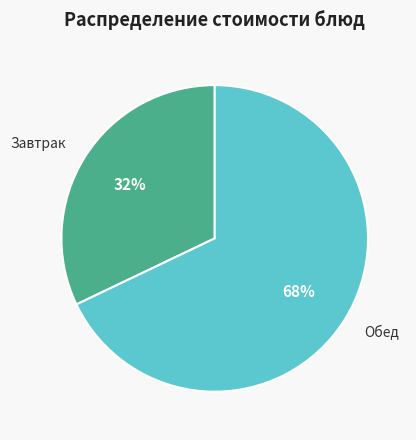

To the nearest percent, what is the average slice percentage?

50%